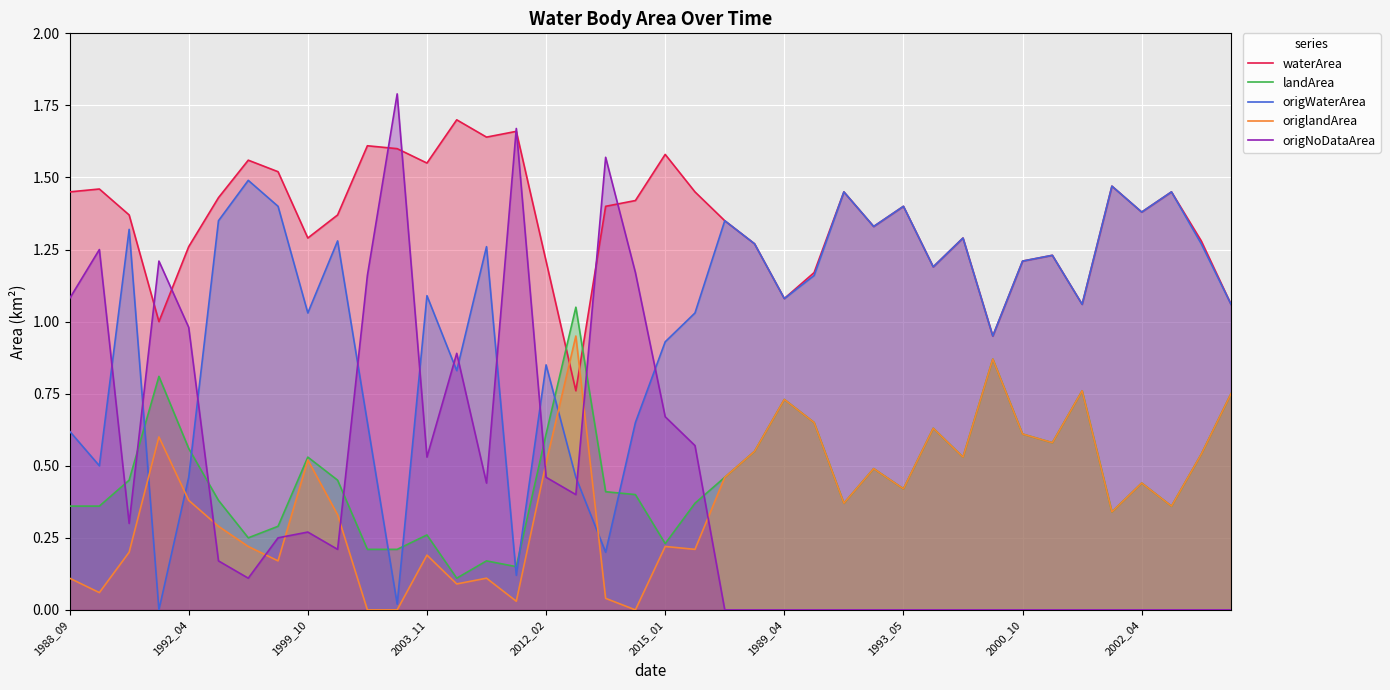

True or false: landArea and origNoDataArea cross at least once.

True